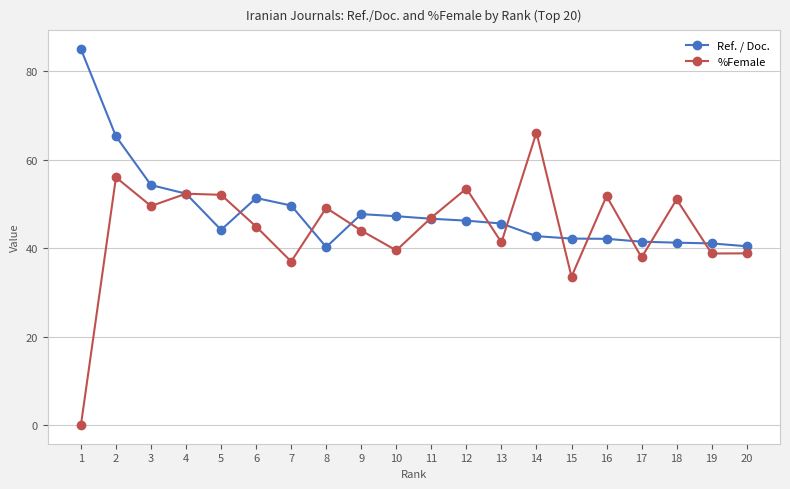

Is it true that Ref. / Doc. equals 85.0 at 1?

True